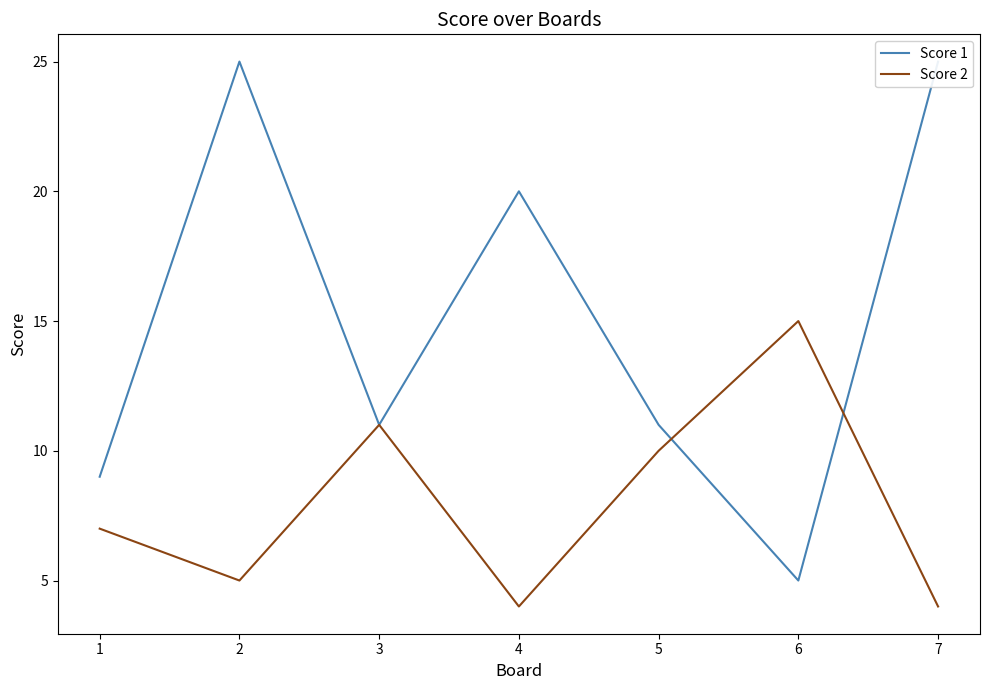

Does the chart have visible grid lines?

No